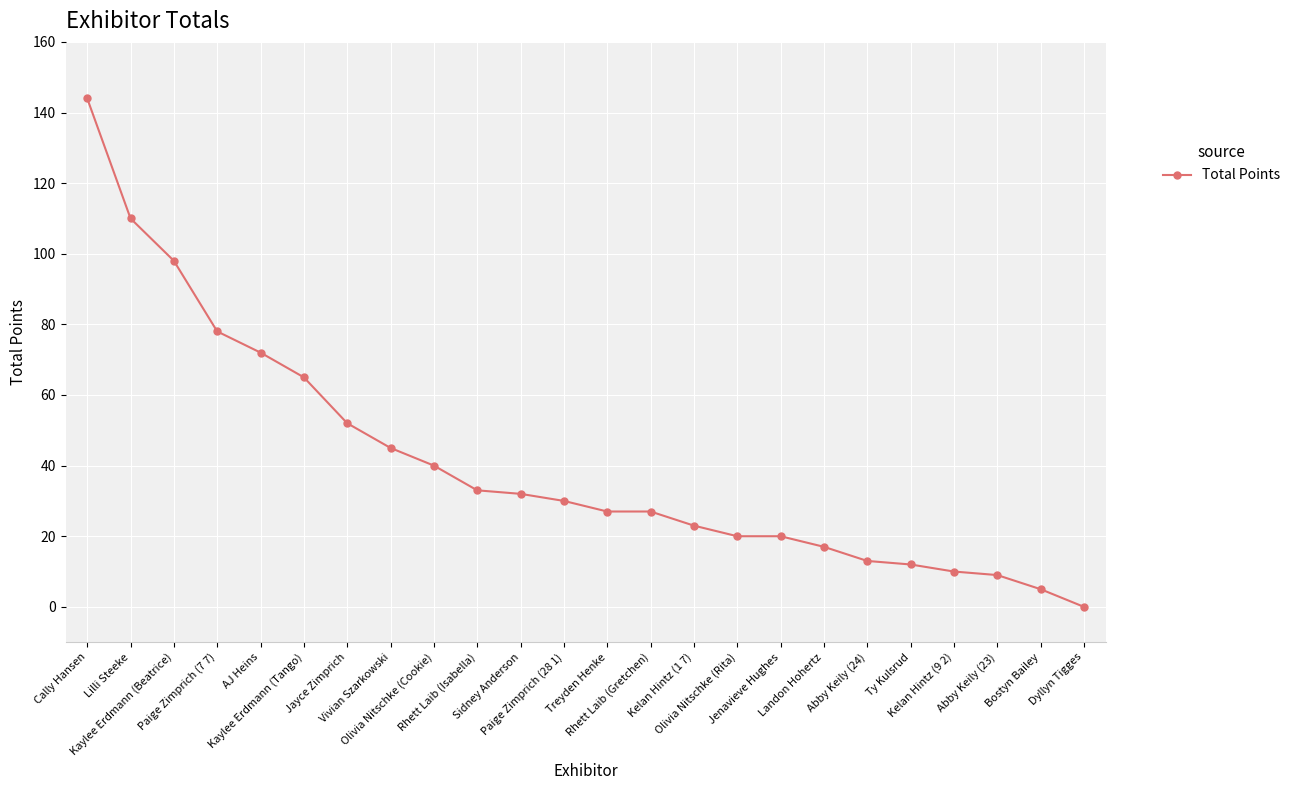

Reading right to left, what are all the values shown in this chart?

Dyllyn Tigges=0	Bostyn Bailey=5	Abby Keily (23)=9	Kelan Hintz (9 2)=10	Ty Kulsrud=12	Abby Keily (24)=13	Landon Hohertz=17	Jenavieve Hughes=20	Olivia Nitschke (Rita)=20	Kelan Hintz (1 7)=23	Rhett Laib (Gretchen)=27	Treyden Henke=27	Paige Zimprich (28 1)=30	Sidney Anderson=32	Rhett Laib (Isabella)=33	Olivia Nitschke (Cookie)=40	Vivian Szarkowski=45	Jayce Zimprich=52	Kaylee Erdmann (Tango)=65	AJ Heins=72	Paige Zimprich (7 7)=78	Kaylee Erdmann (Beatrice)=98	Lilli Steeke=110	Cally Hansen=144